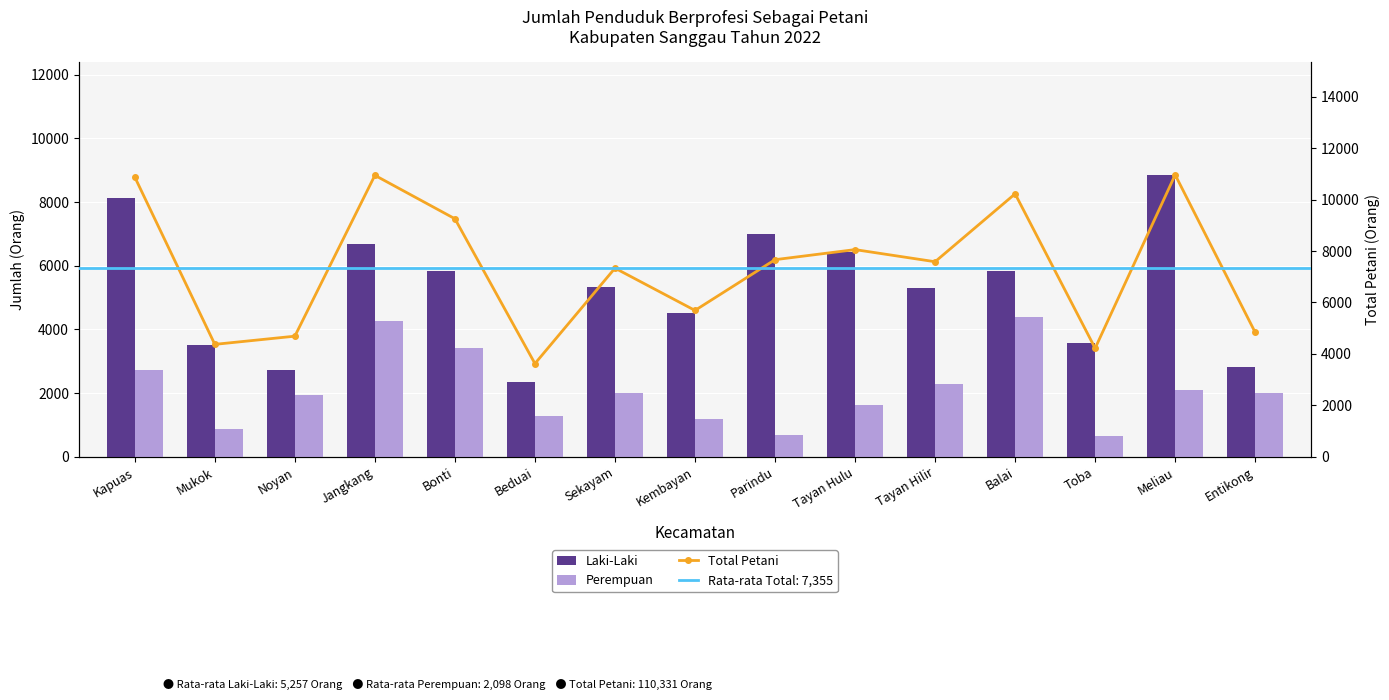

Which series has the largest total across all categories?

Total Petani